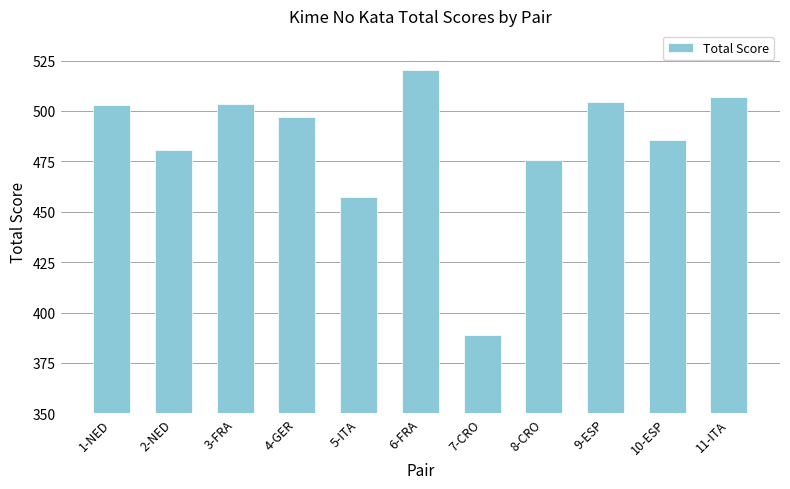

What is the change in value from 1-NED to 10-ESP?

-17.5